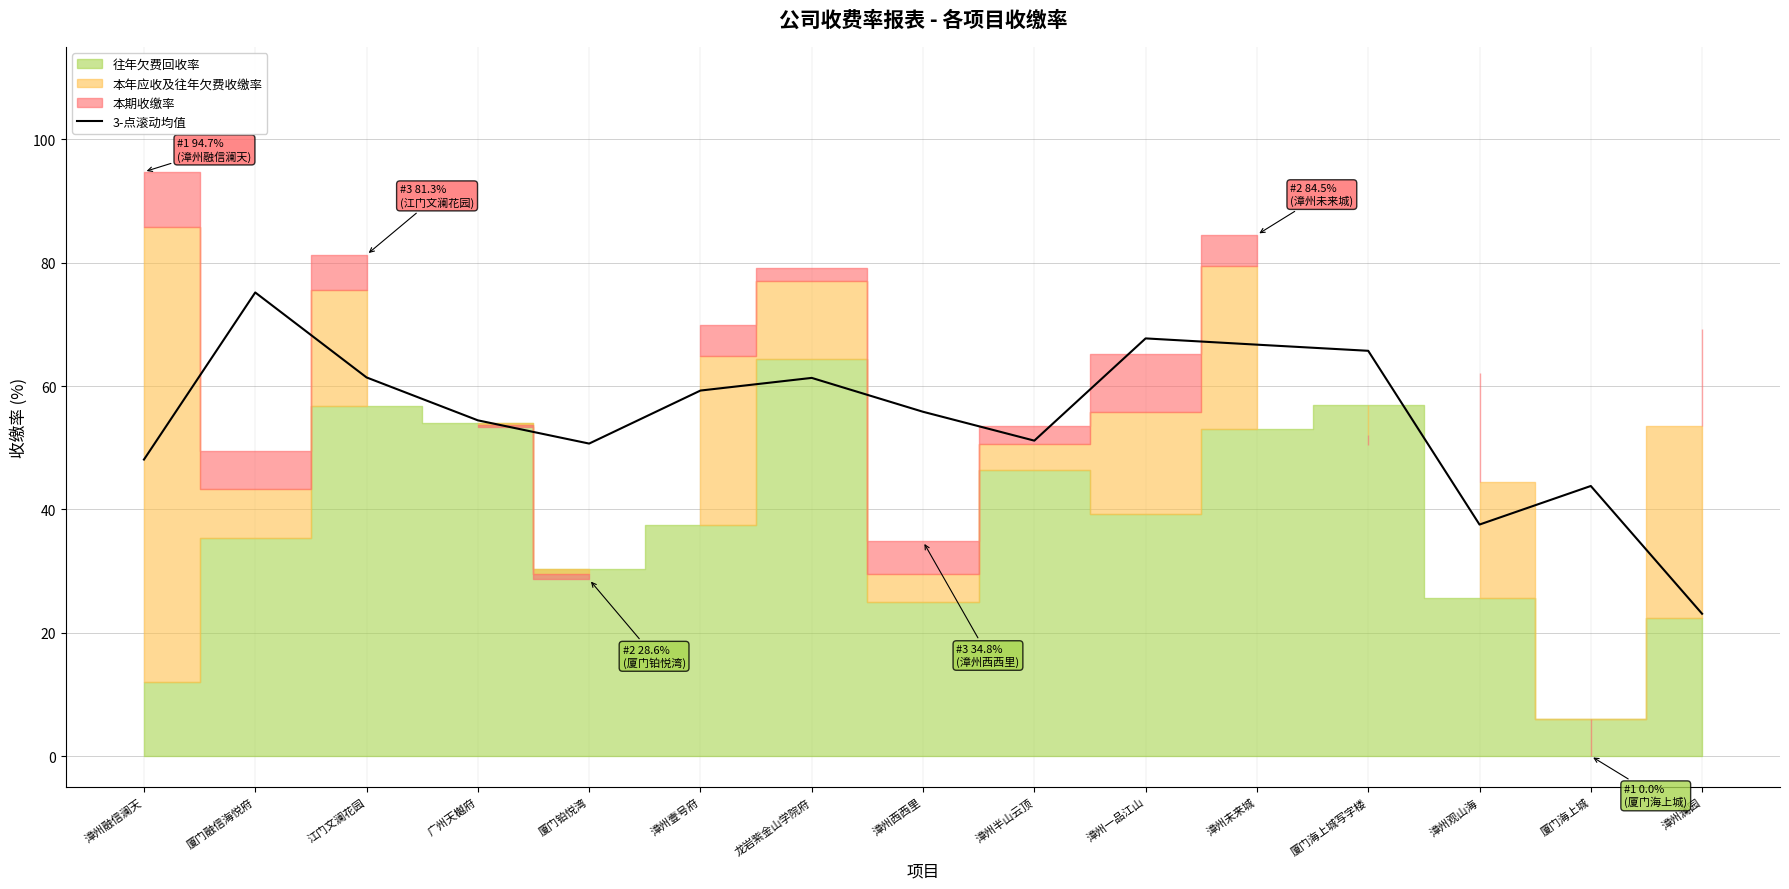

How many data points are less than 55?

7